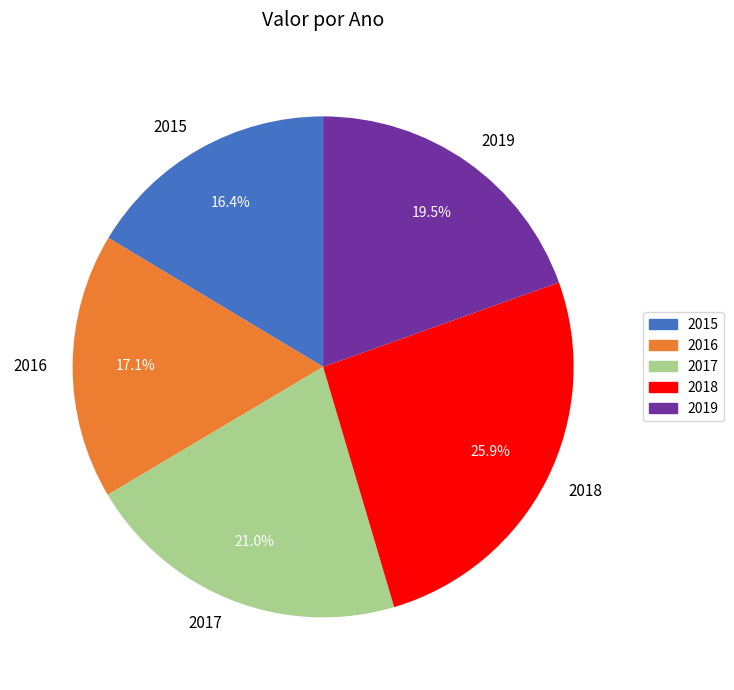

Rank the categories by value from highest to lowest.

2018, 2017, 2019, 2016, 2015